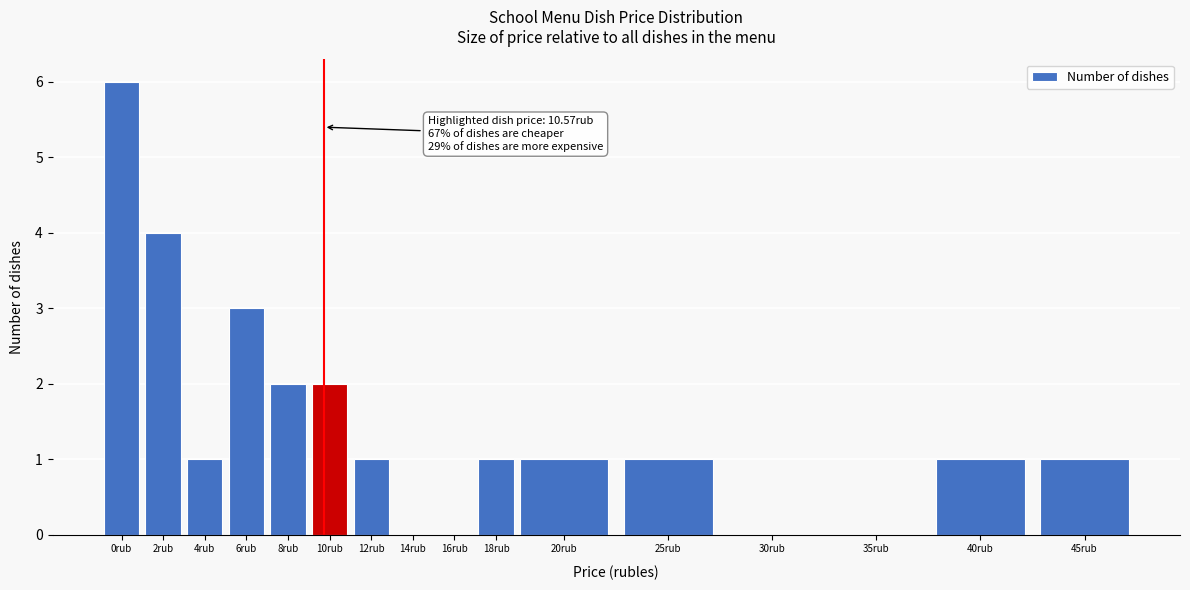

Reading left to right, what are all the values shown in this chart?

0rub=6	2rub=4	4rub=1	6rub=3	8rub=2	10rub=2	12rub=1	14rub=0	16rub=0	18rub=1	20rub=1	25rub=1	30rub=0	35rub=0	40rub=1	45rub=1